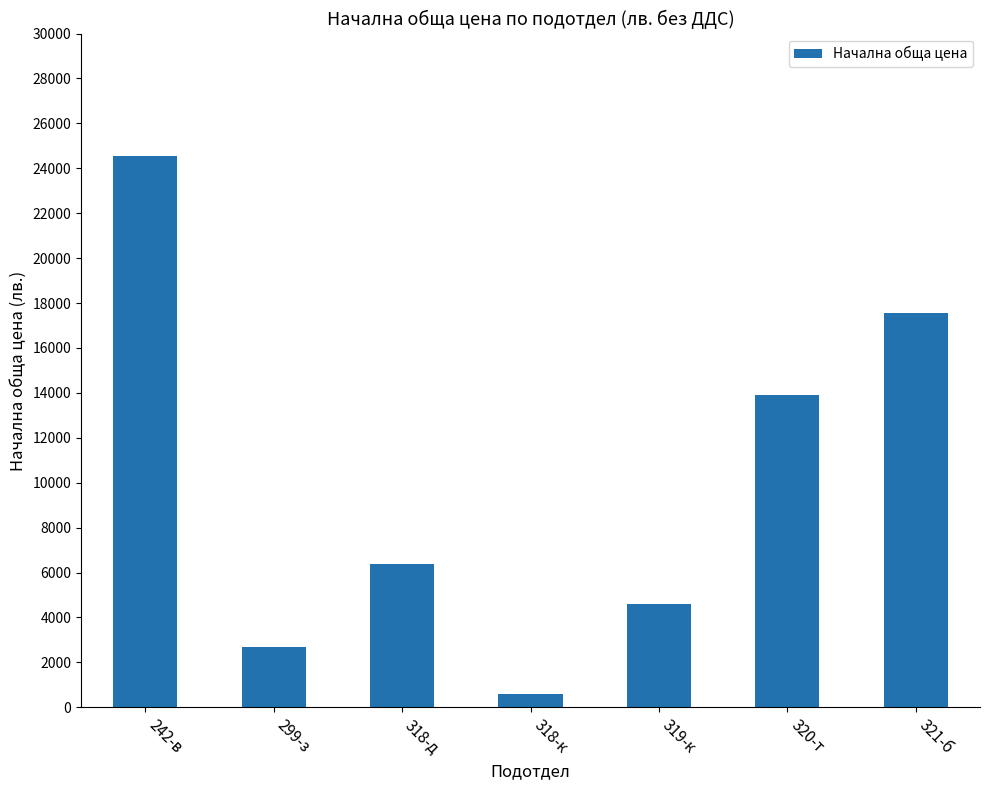

Reading left to right, extract all data points from this chart.

24540	2700	6379	595	4614	13912	17575